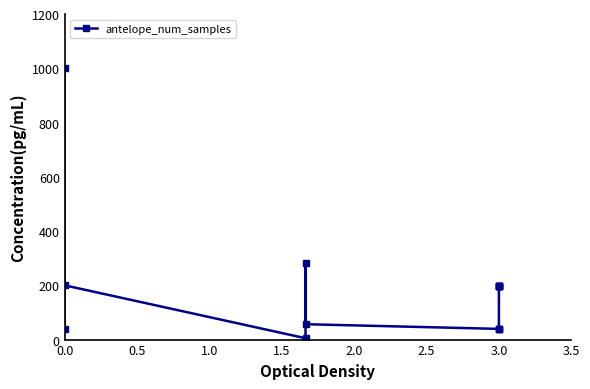

What is the value of the 2nd point from the left?

1000.0